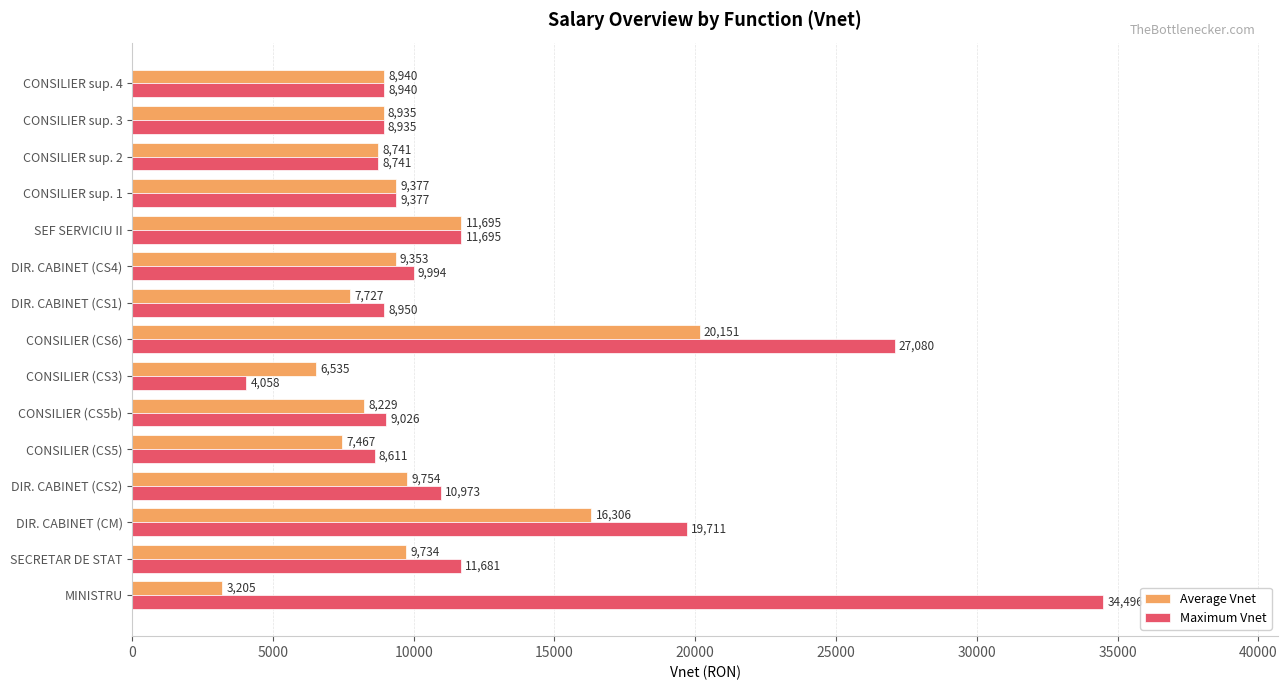

Count the number of data series in this chart.

2